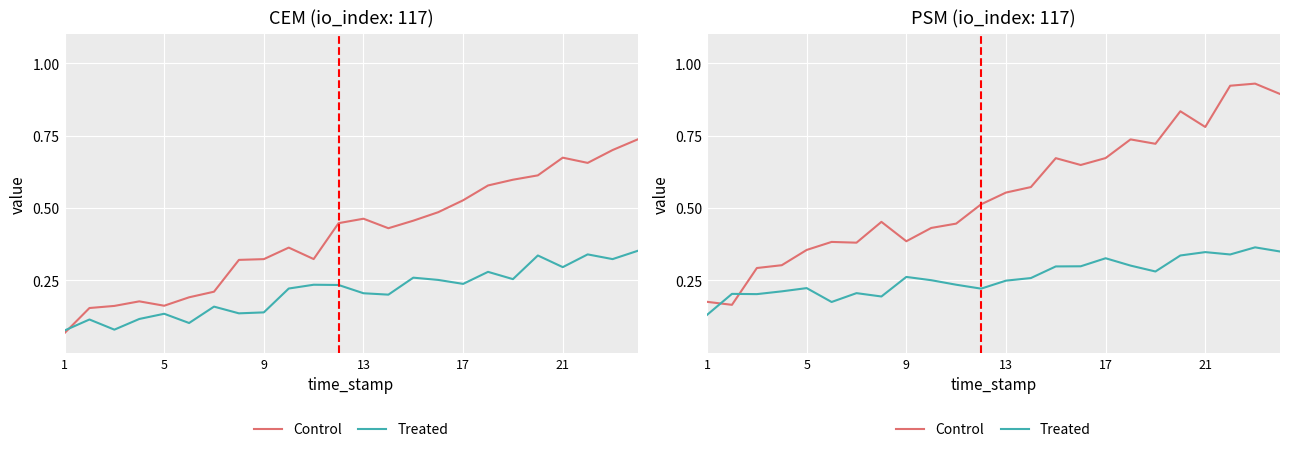

At how many categories does at least one series exceed 0?

24